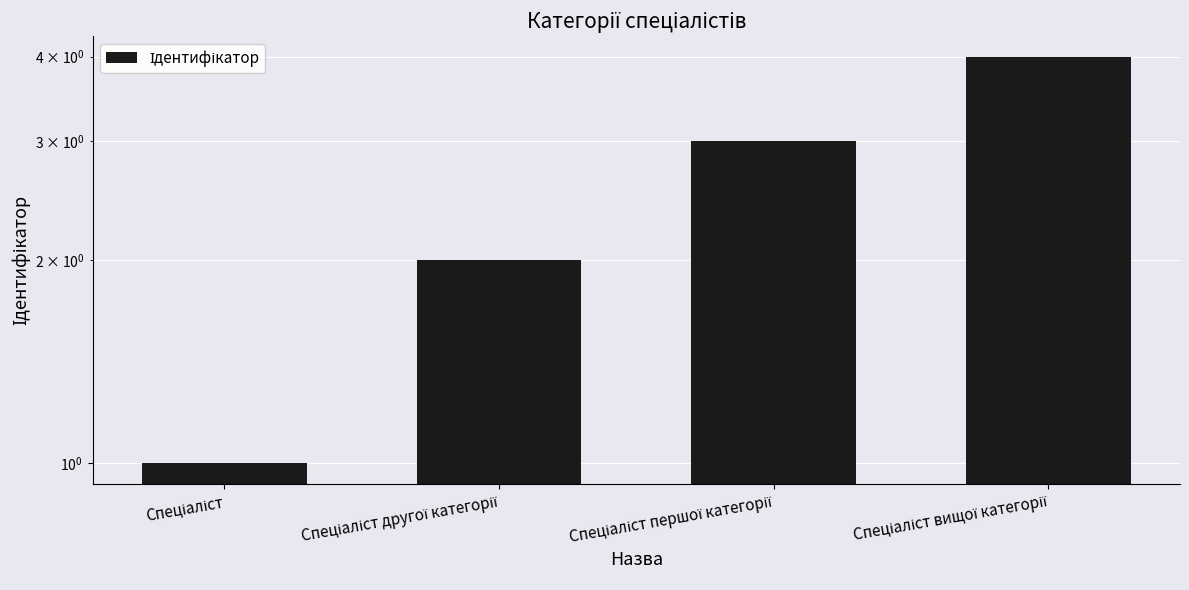

The chart shows a value of 2 at Спеціаліст першої категорії. True or false?

False